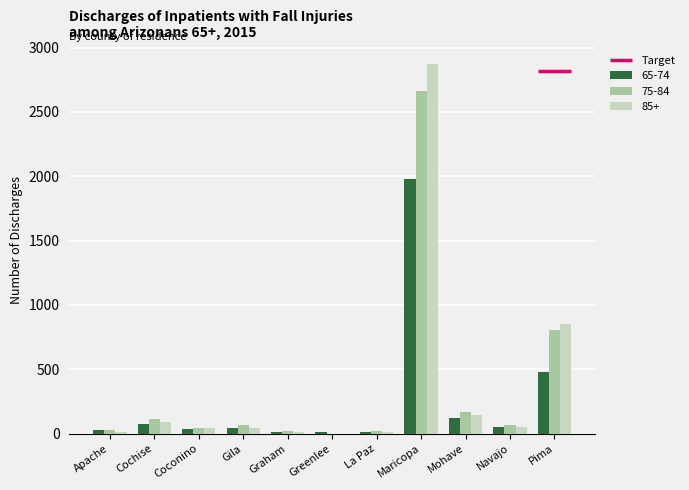

Which category has the highest value across all series?

Maricopa